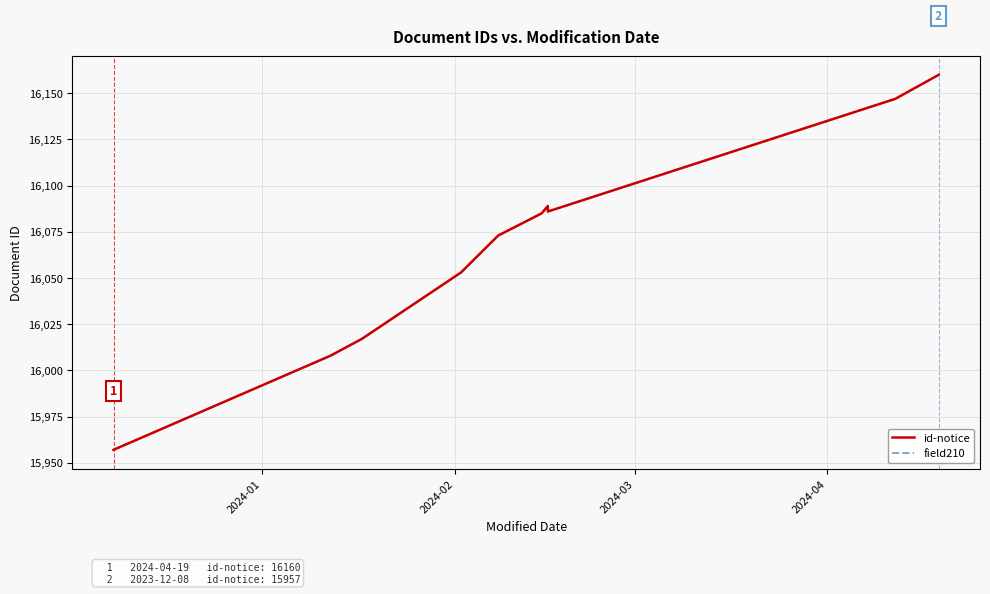

How many values in the field210 series are below 16085?

5